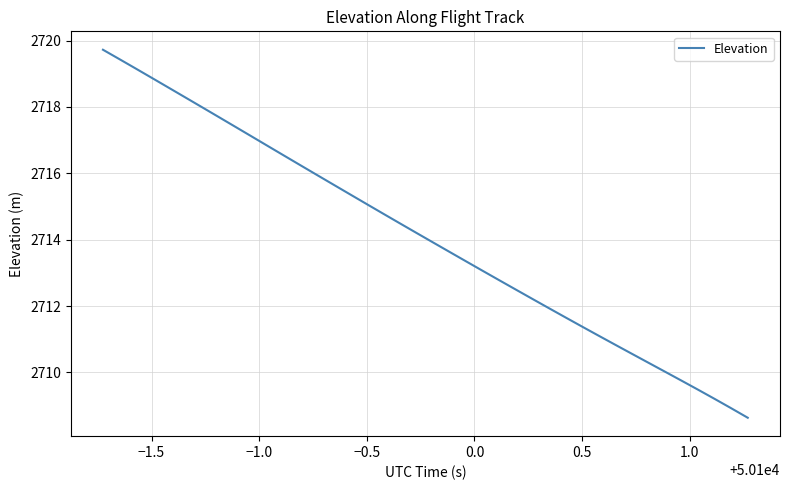

What is the minimum value shown in the chart?

2708.6